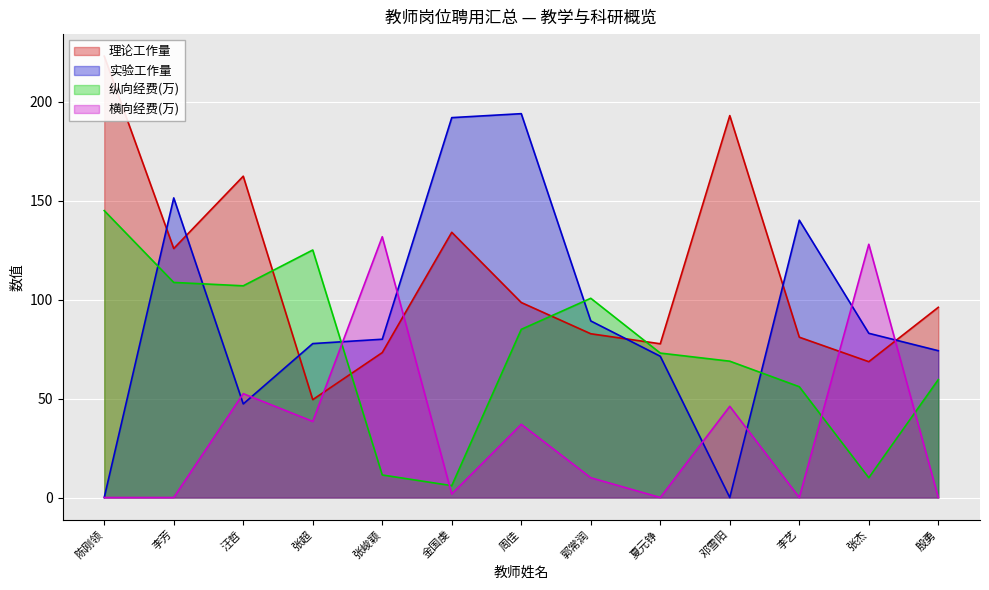

What is the maximum value shown in the chart?

223.1